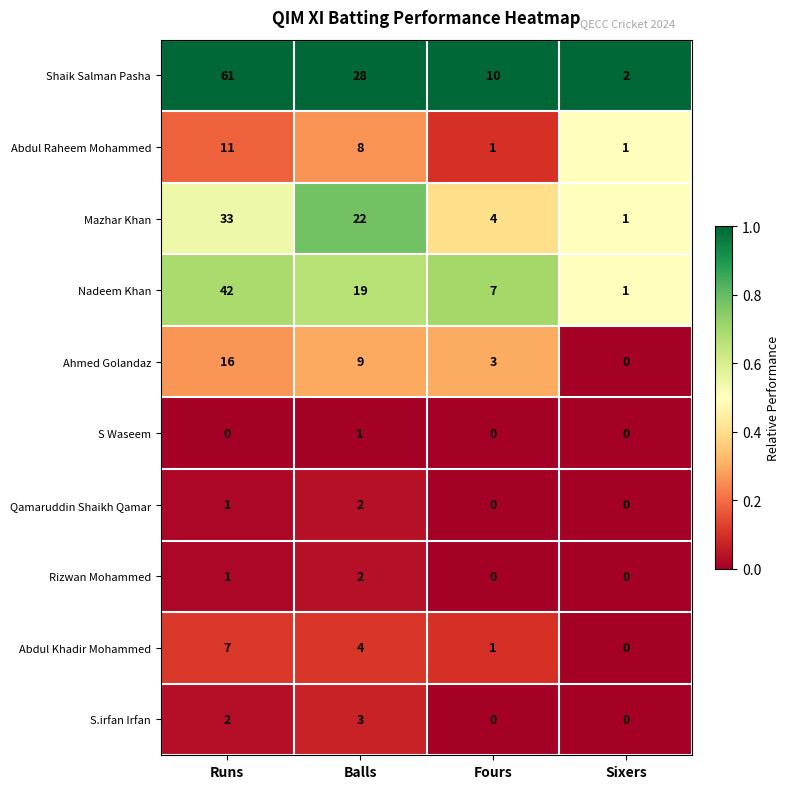

Rank the categories by Ahmed Golandaz value from lowest to highest.

Sixers, Fours, Balls, Runs